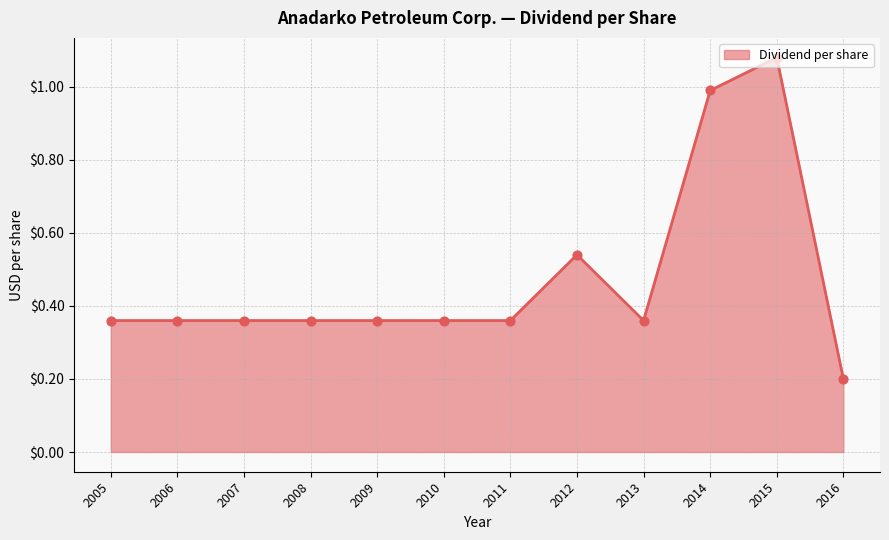

Which has a higher value, 2014 or 2011?

2014